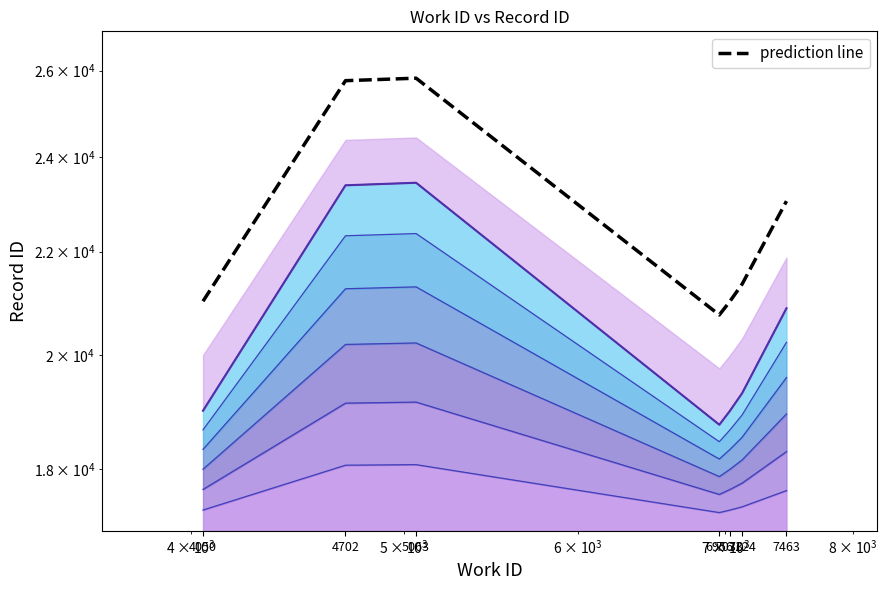

Does the chart display data point markers on the line(s)?

No